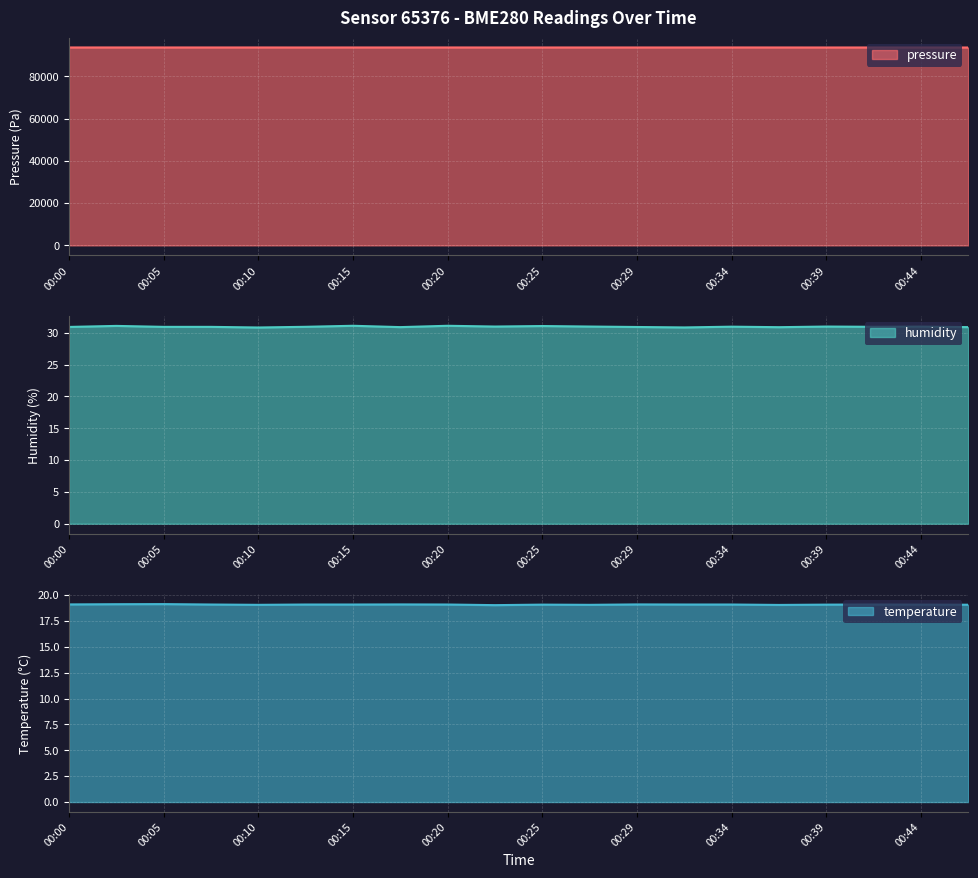

What is the value of the temperature point at the 19th from the left?

19.1